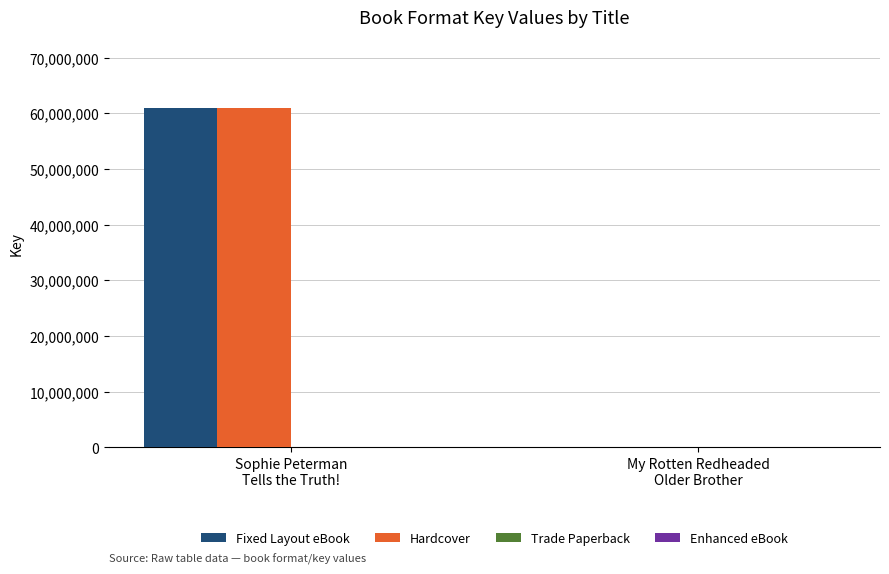

What is the sum of all Hardcover values?

61005021